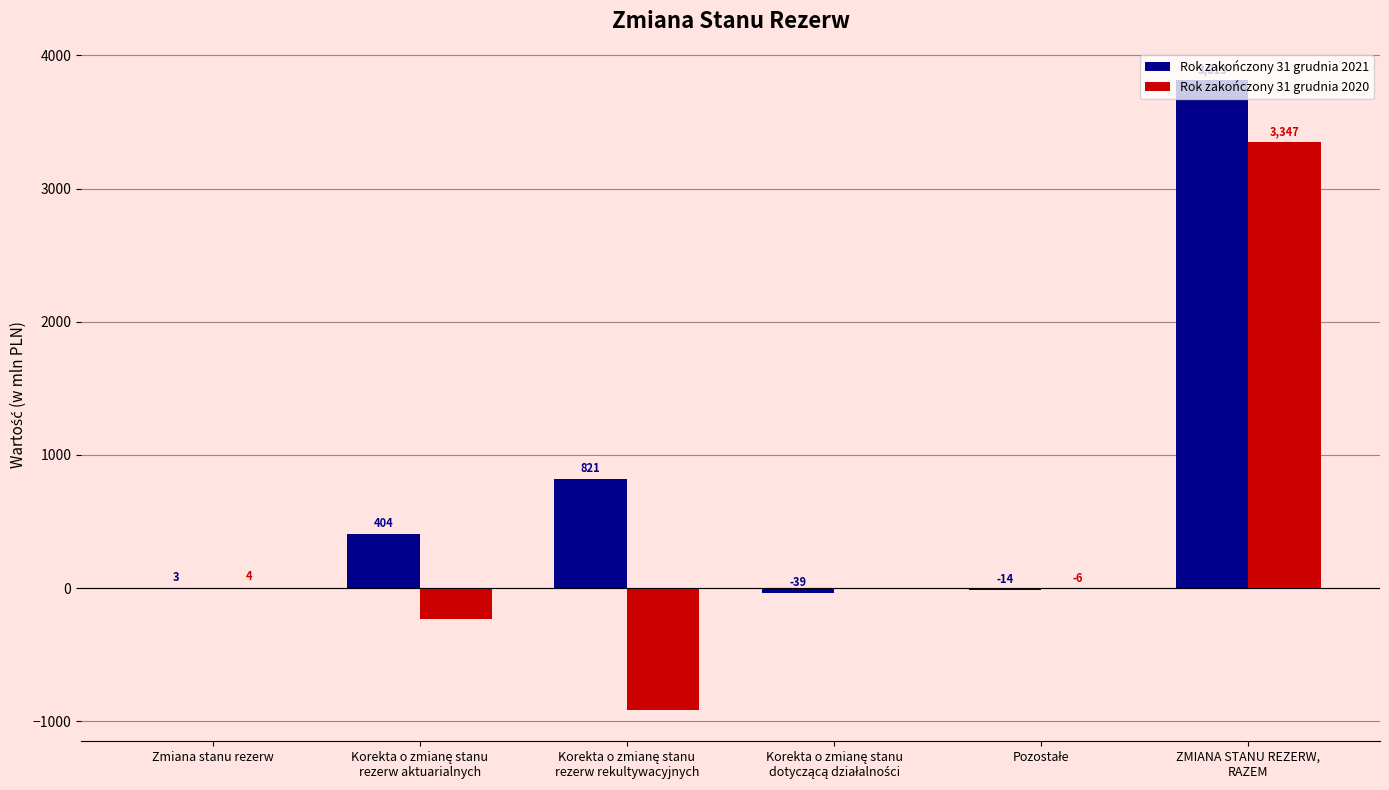

The value of Rok zakończony 31 grudnia 2020 at Zmiana stanu rezerw is 4.5. True or false?

True